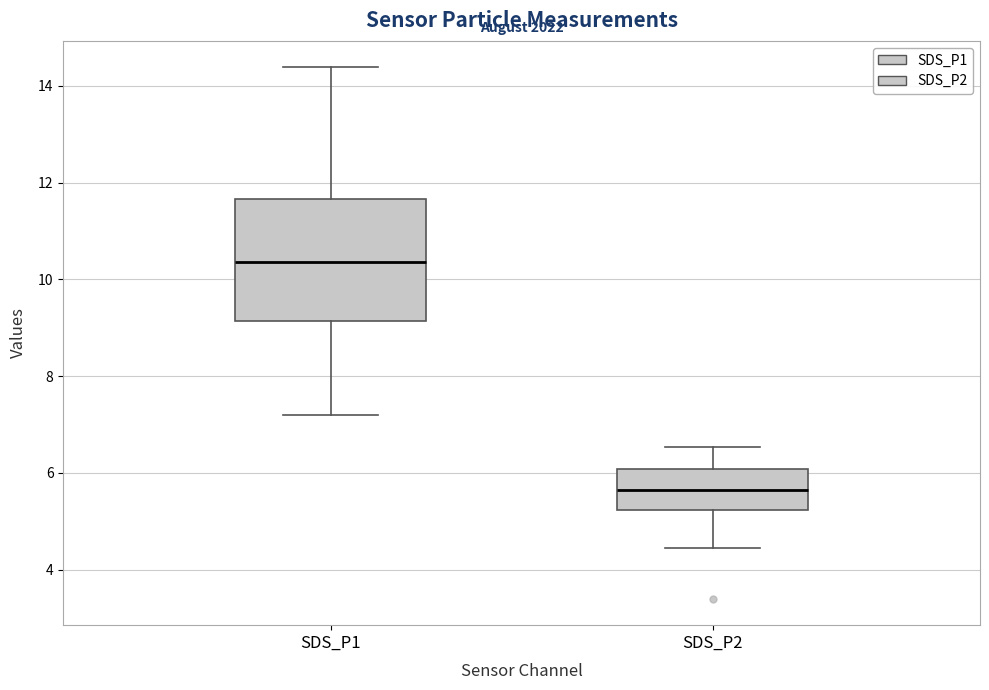

Reading left to right, read every box against the y-axis: the position of its median line, the range the box covers, and the ends of its whiskers. The values are not printed on the chart, so give them approximately, as read against the axis.

SDS_P1: median 10.4, box 9.2 to 11.6, whiskers 7.2 to 14.4
SDS_P2: median 5.6, box 5.2 to 6.0, whiskers 4.4 to 6.6